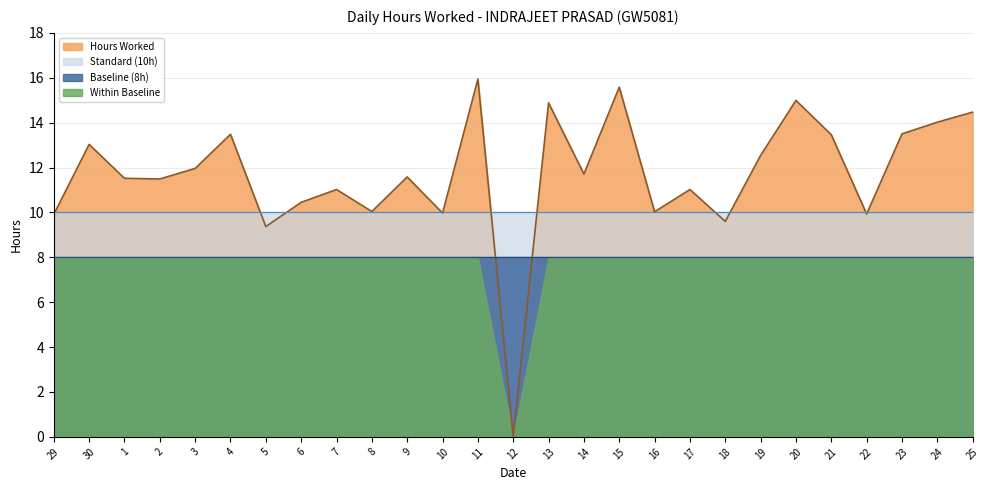

How many times do Baseline (8h) and Hours Worked cross each other?

2